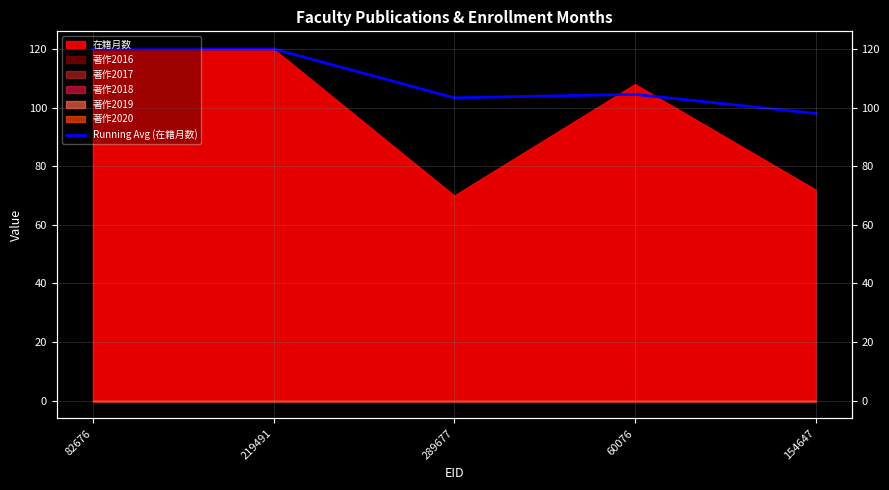

What is the label of the 2nd point from the left?

219491